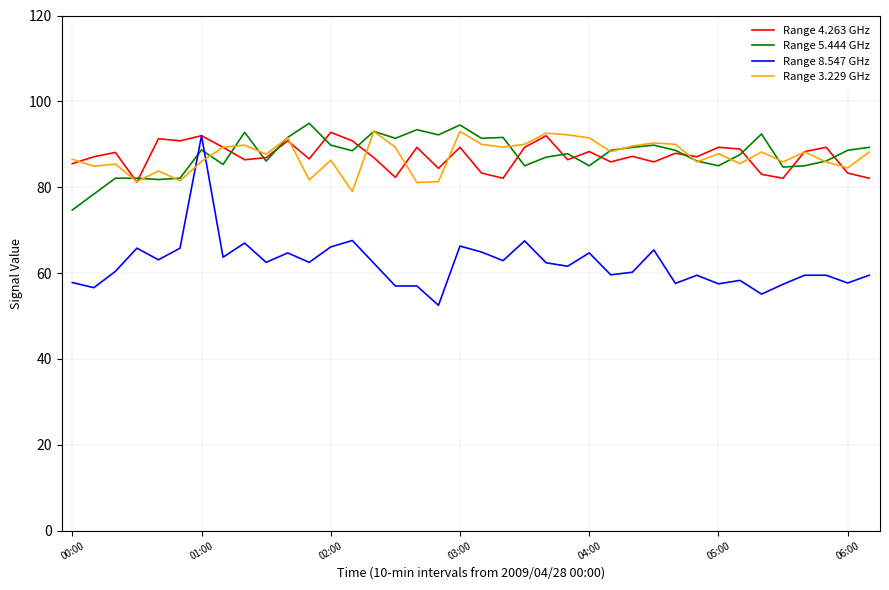

Which series has the largest range (max minus min)?

Range 8.547 GHz